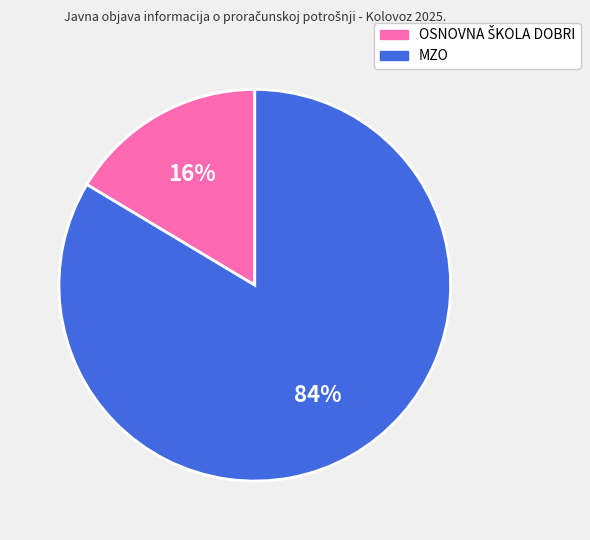

To the nearest percent, what is the average slice percentage?

50%